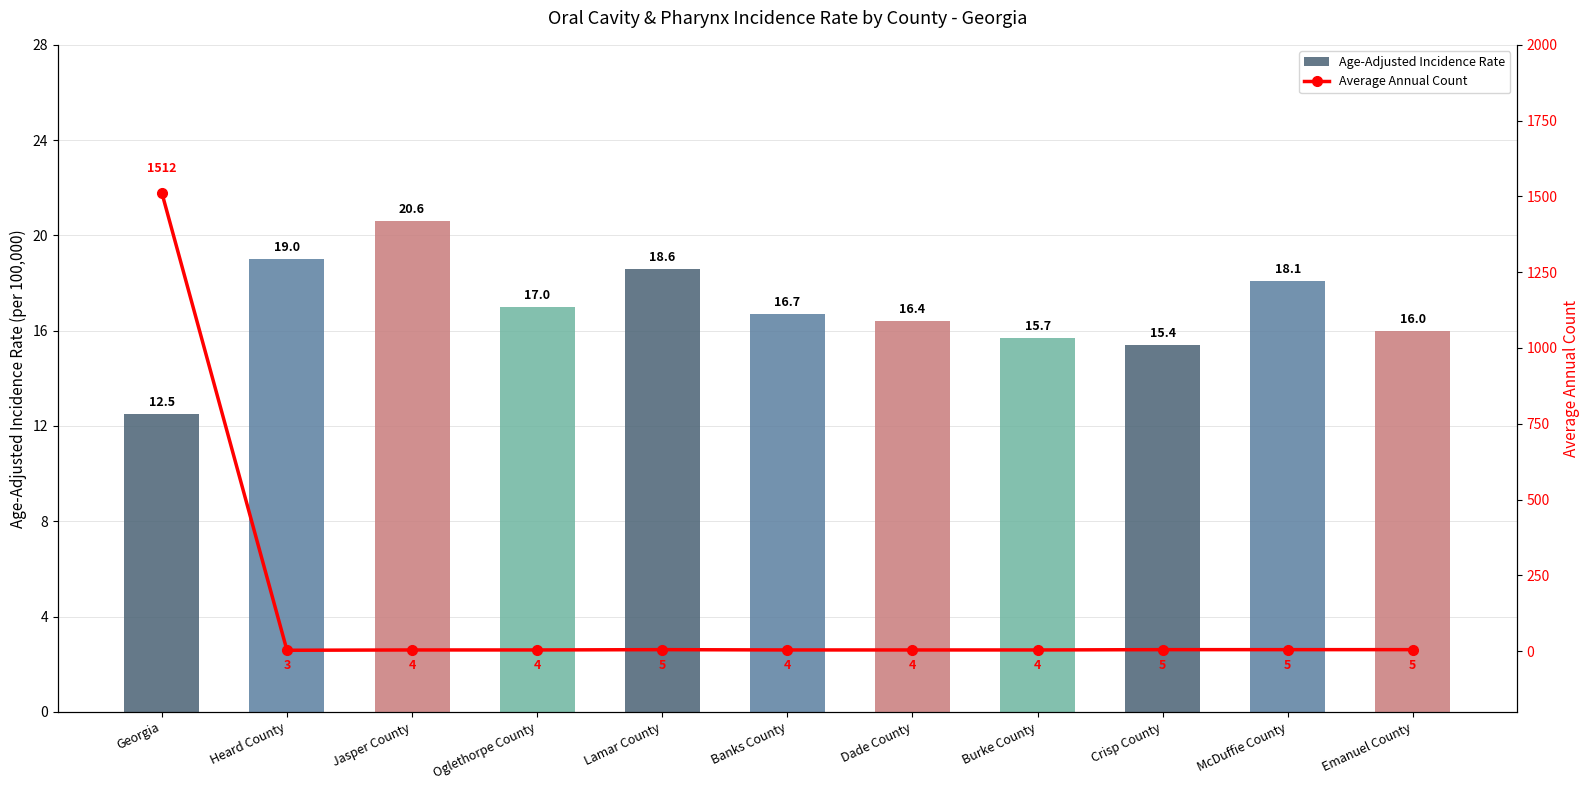

Rank the series by their maximum value, from lowest to highest.

Age-Adjusted Incidence Rate, Average Annual Count